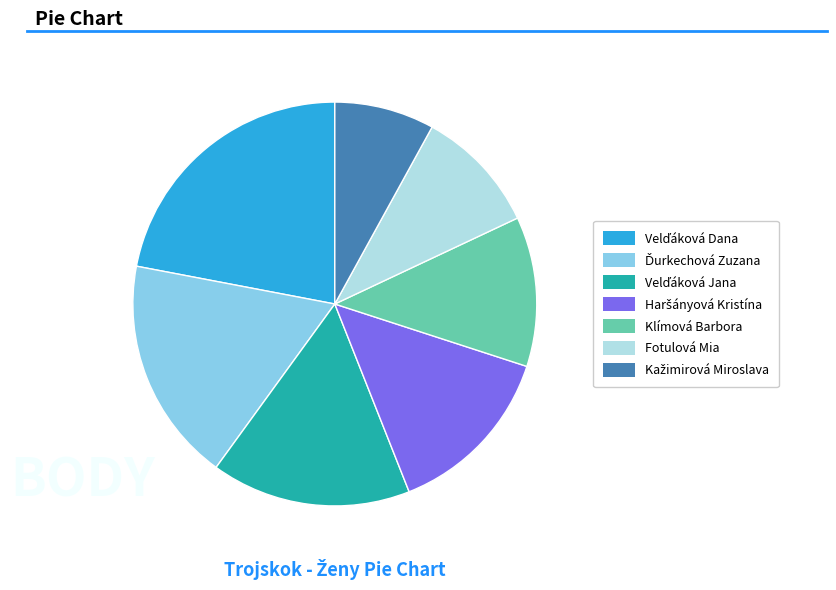

Is it true that Fotulová Mia is 22% of the pie?

False